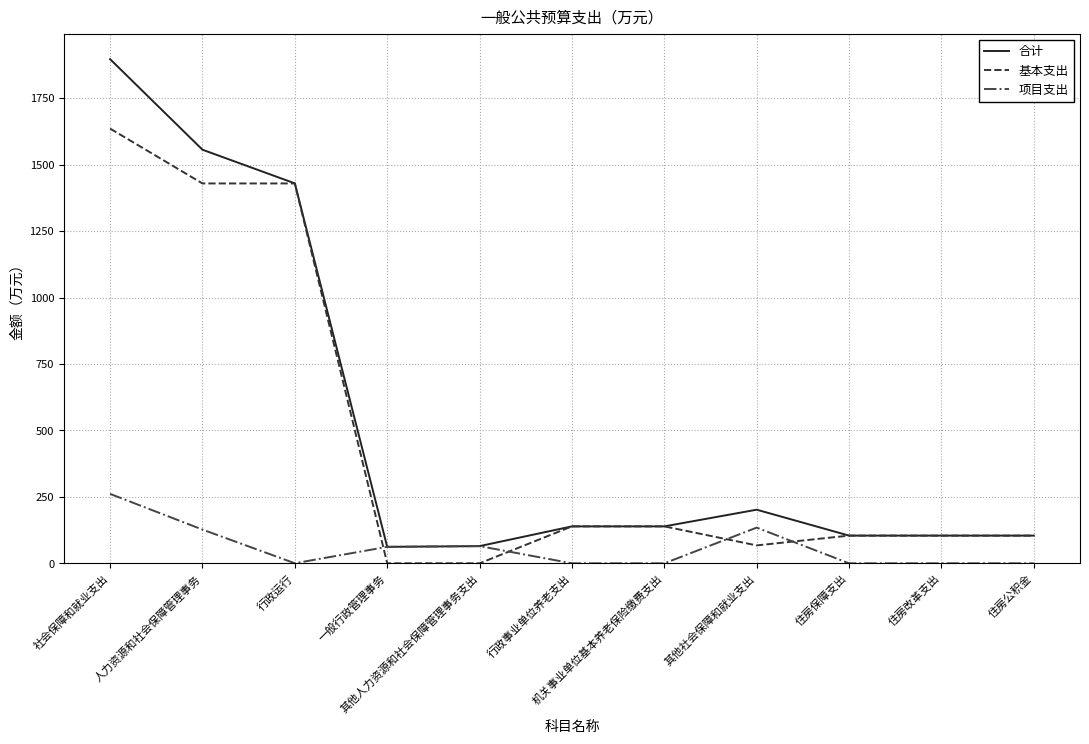

Rank the series by their maximum value, from lowest to highest.

项目支出, 基本支出, 合计